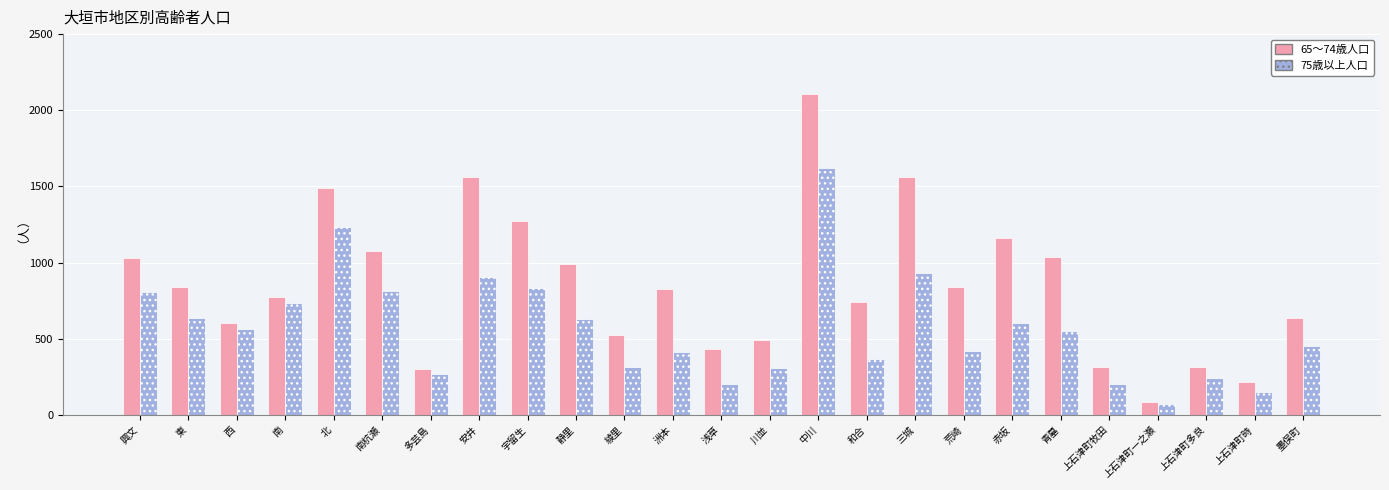

What is the total value across all series at 南?

1511